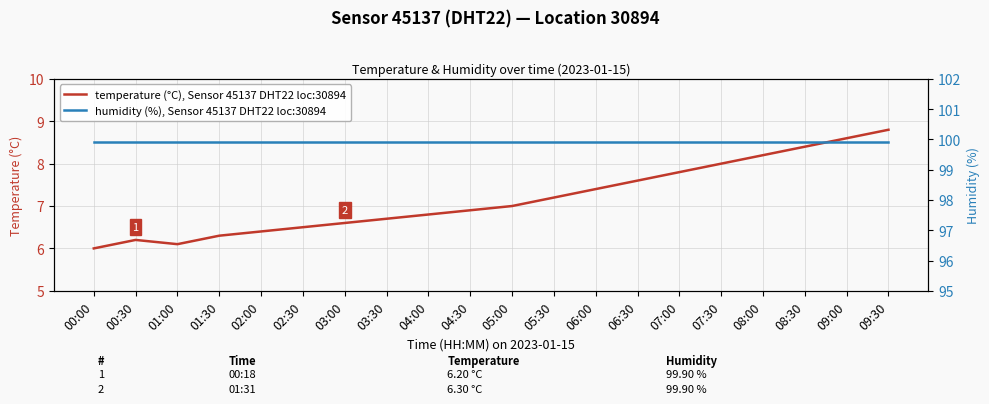

Rank the series by their average value, from lowest to highest.

temperature (°C), Sensor 45137 DHT22 loc:30894, humidity (%), Sensor 45137 DHT22 loc:30894